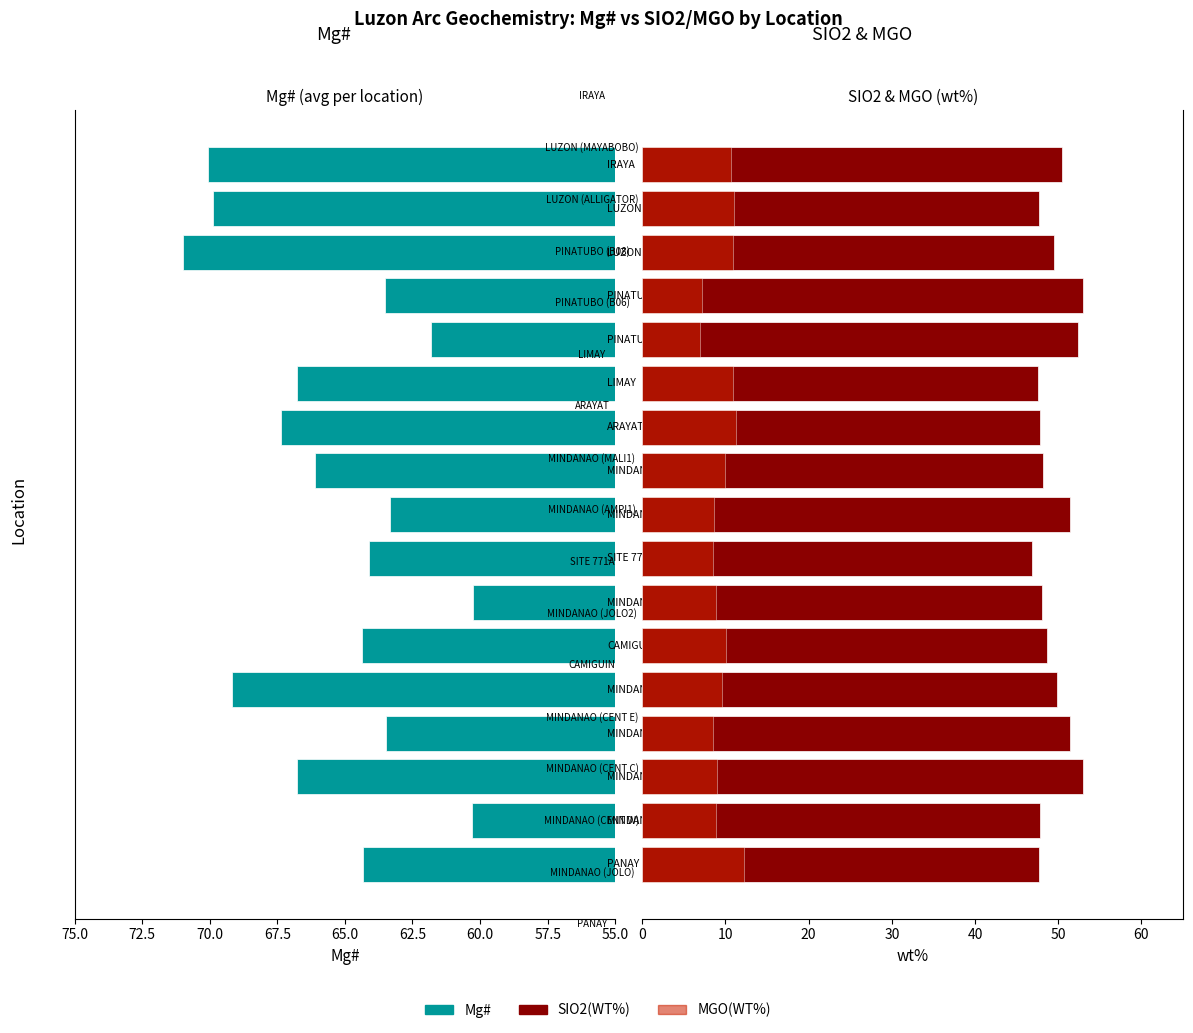

What is the difference between the highest and lowest values at 55.0?

52.1